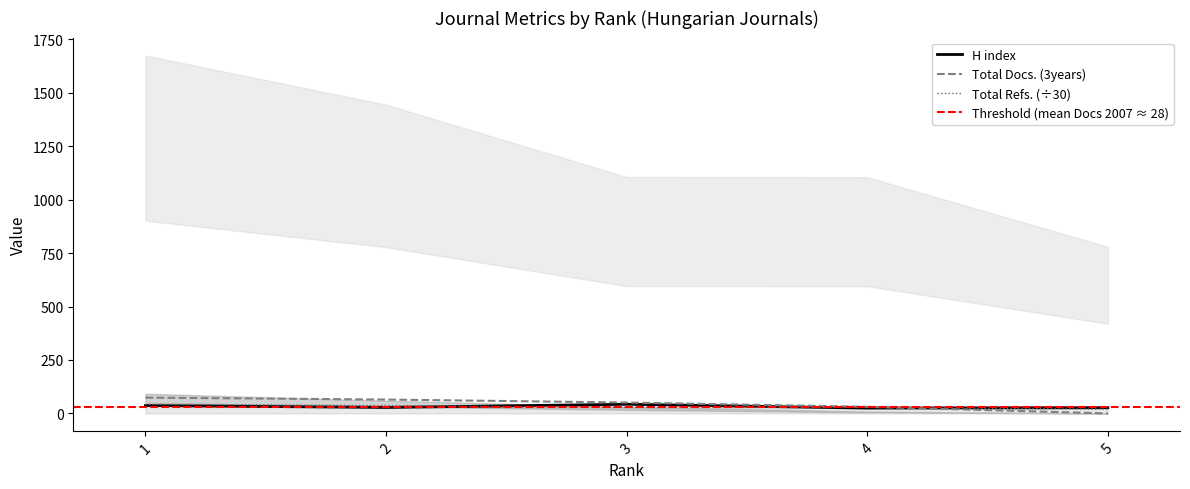

Where is Total Refs. nearest to the value 31?

3